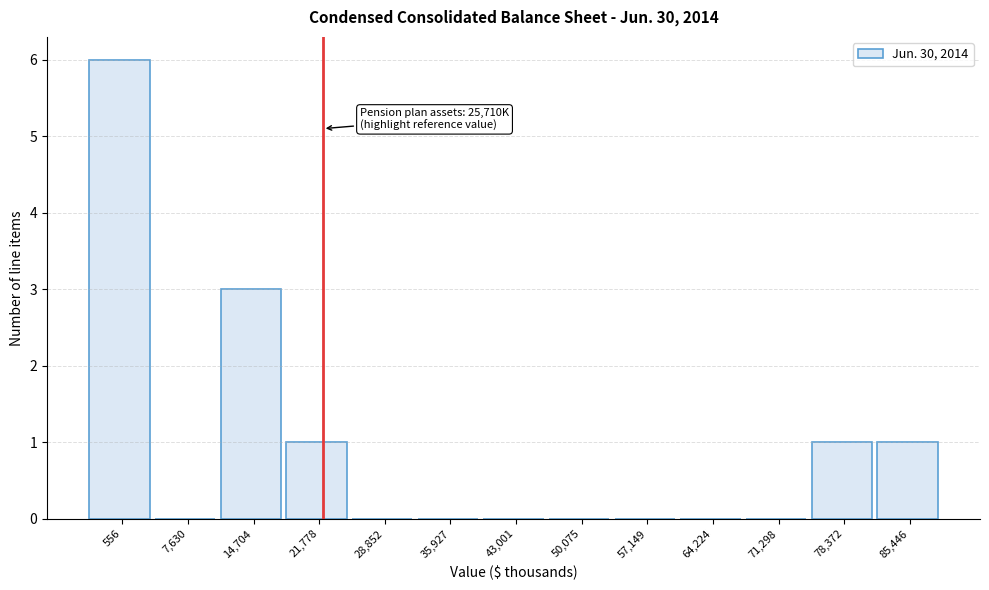

Reading left to right, transcribe all the data shown in this chart.

556=6	7,630=0	14,704=3	21,778=1	28,852=0	35,927=0	43,001=0	50,075=0	57,149=0	64,224=0	71,298=0	78,372=1	85,446=1